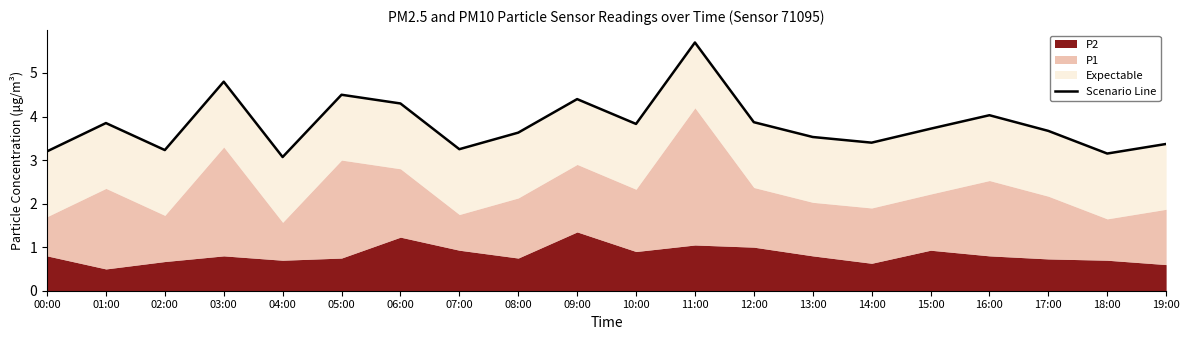

Reading right to left, what are all the values shown in this chart?

19:00=3.4	18:00=3.1	17:00=3.7	16:00=4.0	15:00=3.7	14:00=3.4	13:00=3.5	12:00=3.9	11:00=5.7	10:00=3.8	09:00=4.4	08:00=3.6	07:00=3.2	06:00=4.3	05:00=4.5	04:00=3.1	03:00=4.8	02:00=3.2	01:00=3.9	00:00=3.2